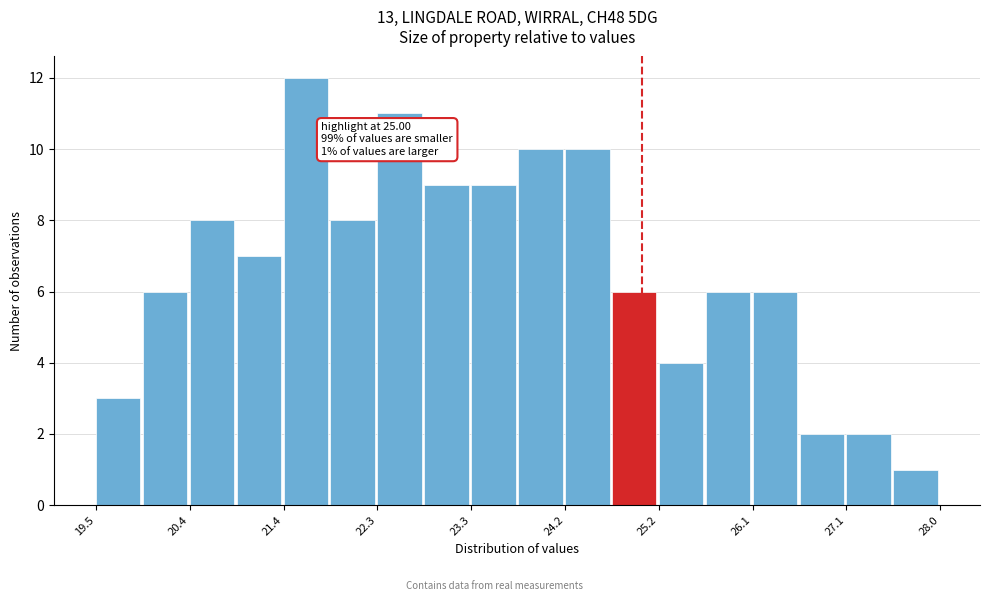

Which range on the x-axis has the tallest bar?

21.4 to 21.9